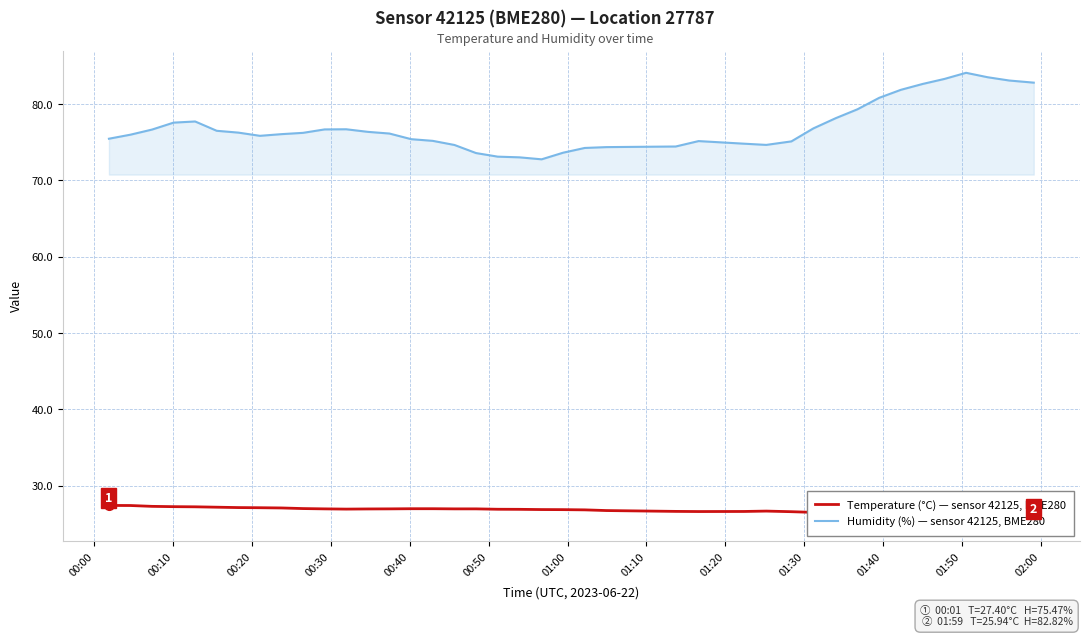

What is the maximum value for Humidity (%) — sensor 42125, BME280?

84.1